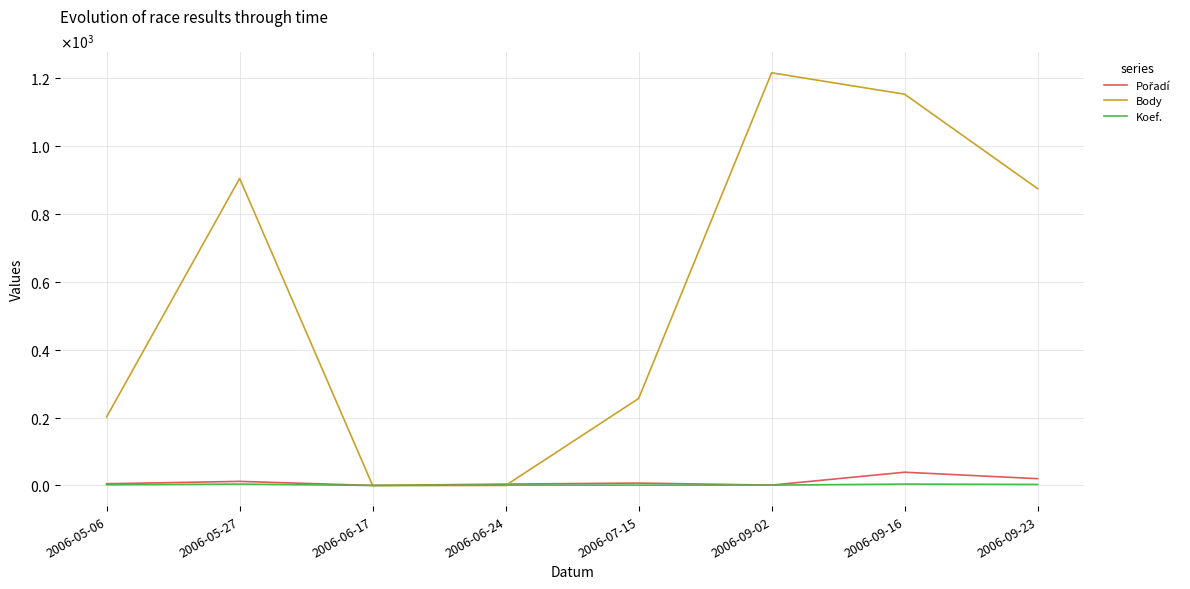

At which category is the sum across all series the highest?

2006-09-02